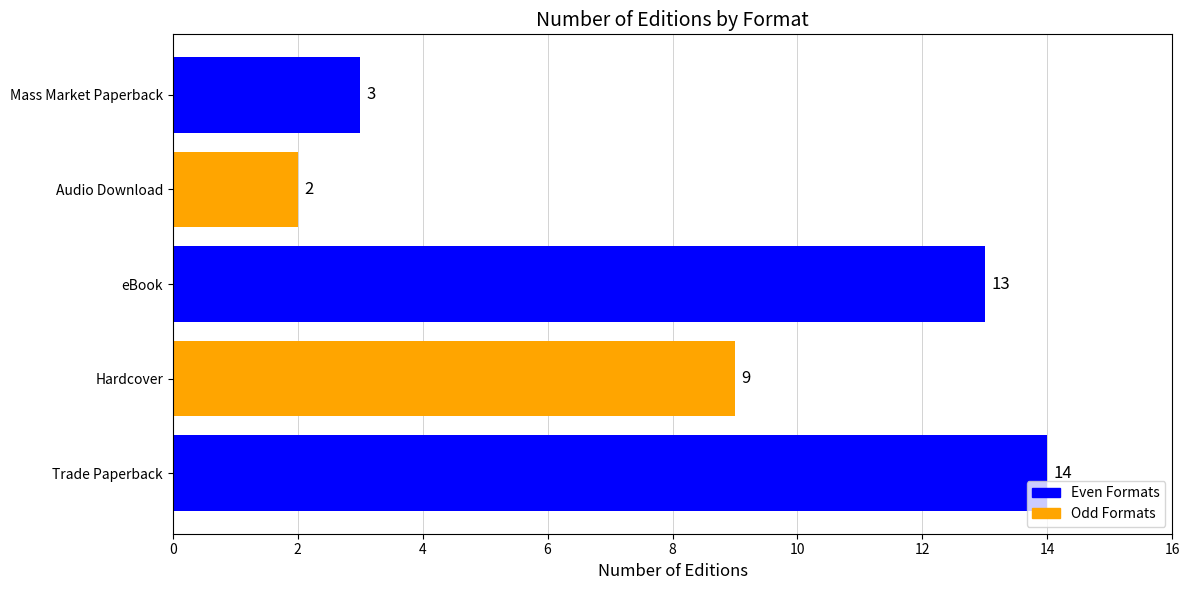

What is the average value?

8